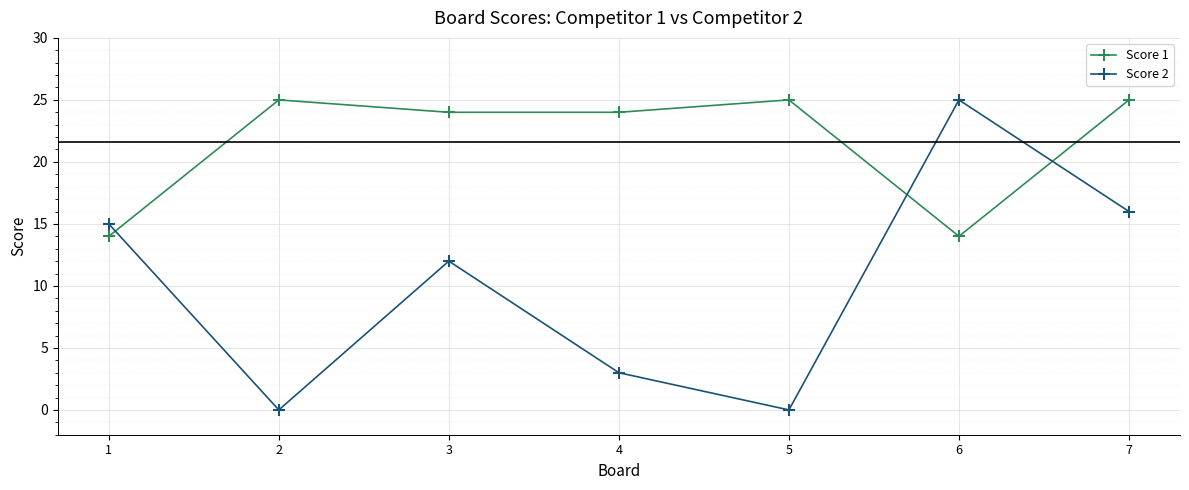

Is it true that Score 1 equals 14 at 1?

True